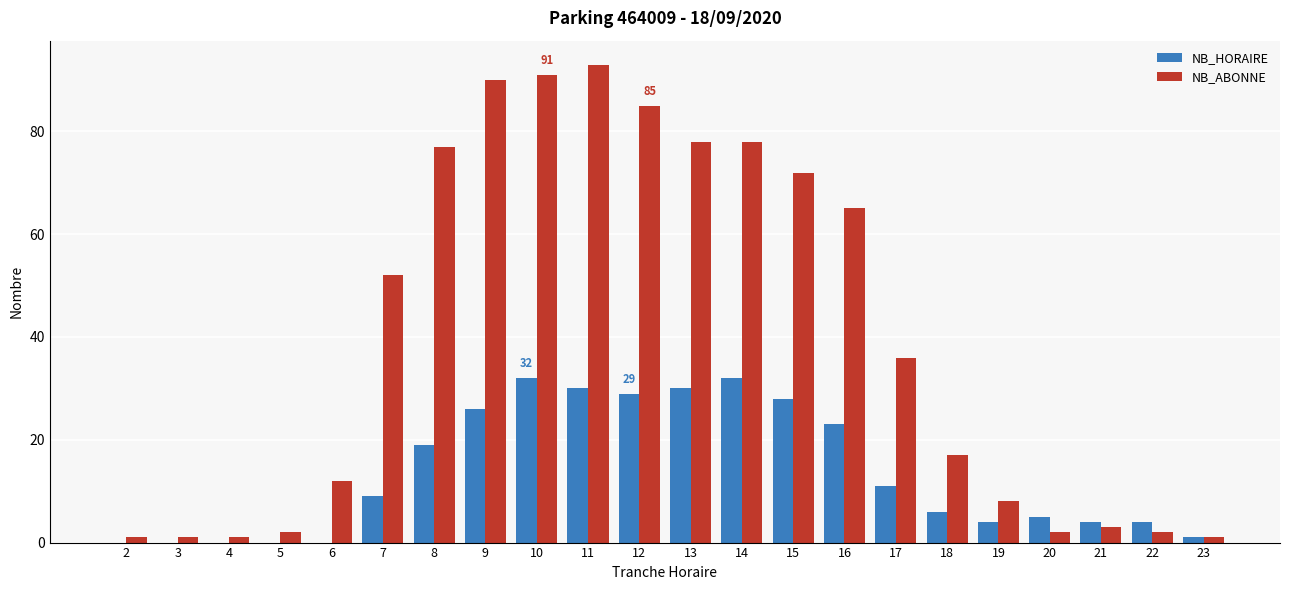

What is the highest value of the NB_HORAIRE series?

32